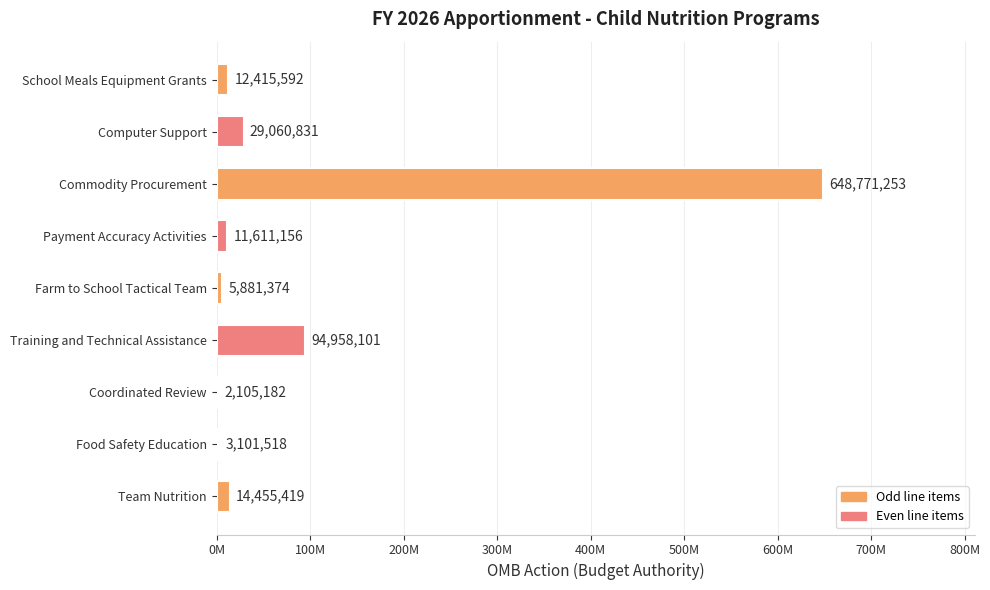

Are the bars horizontal?

Yes